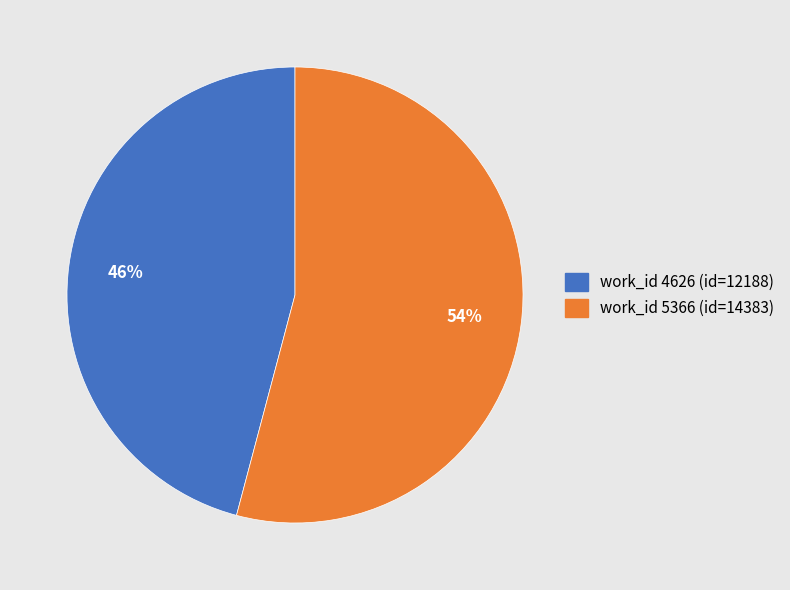

Is there a majority slice in this chart?

Yes